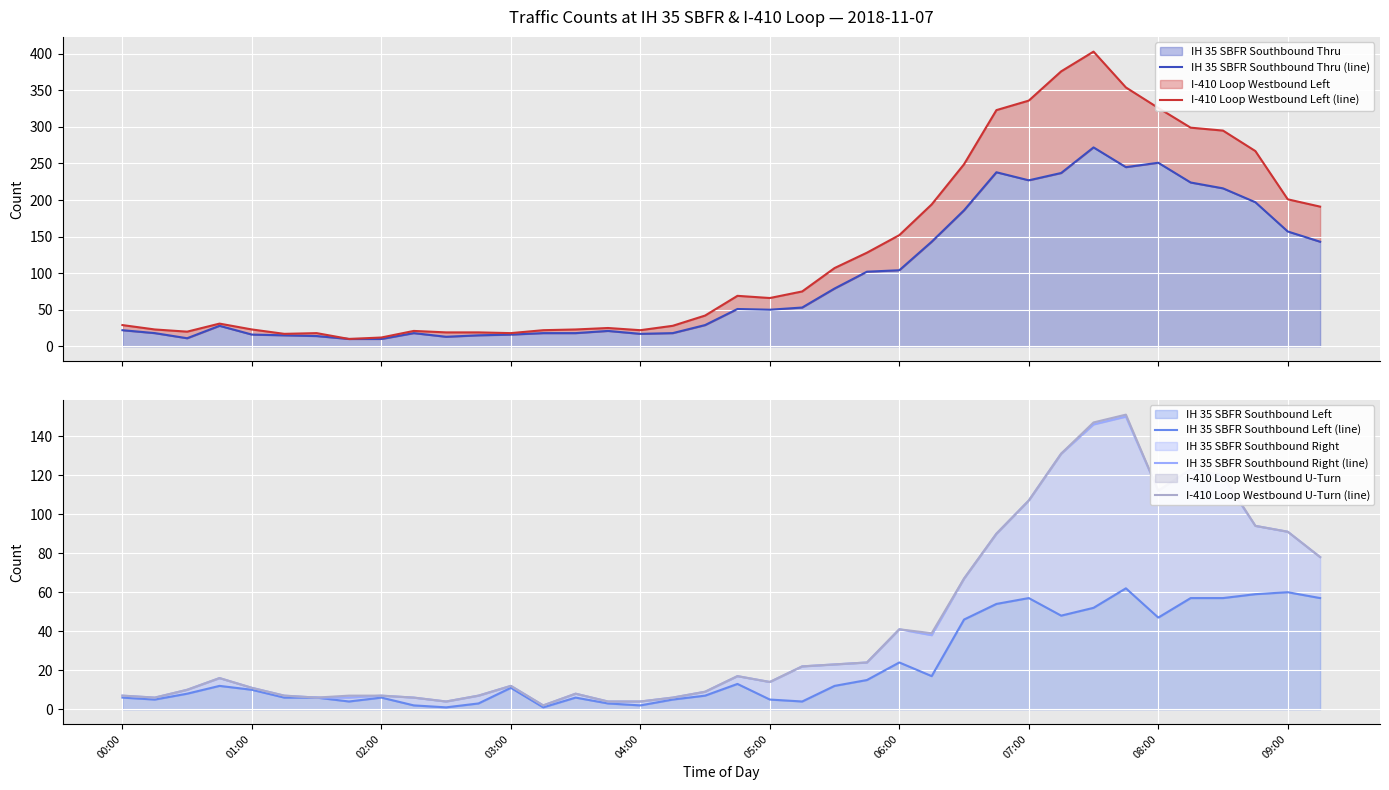

True or false: IH 35 SBFR Southbound Left (line) and IH 35 SBFR Southbound Thru (line) cross at least once.

False